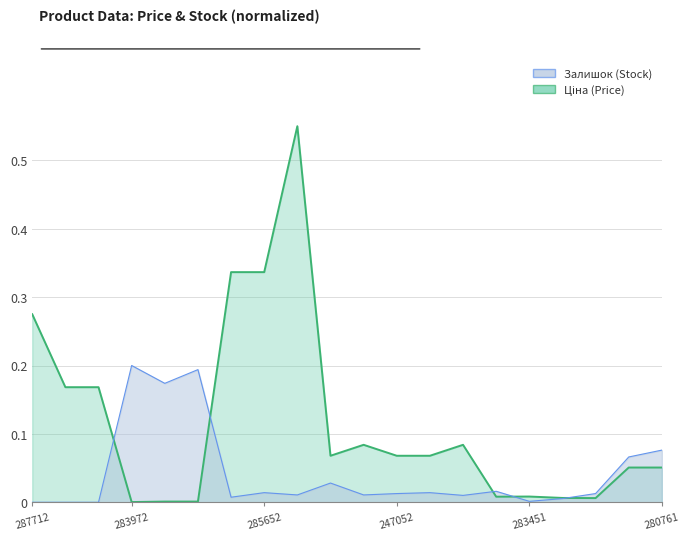

What is the sum of all Ціна (Price) values?

2.3